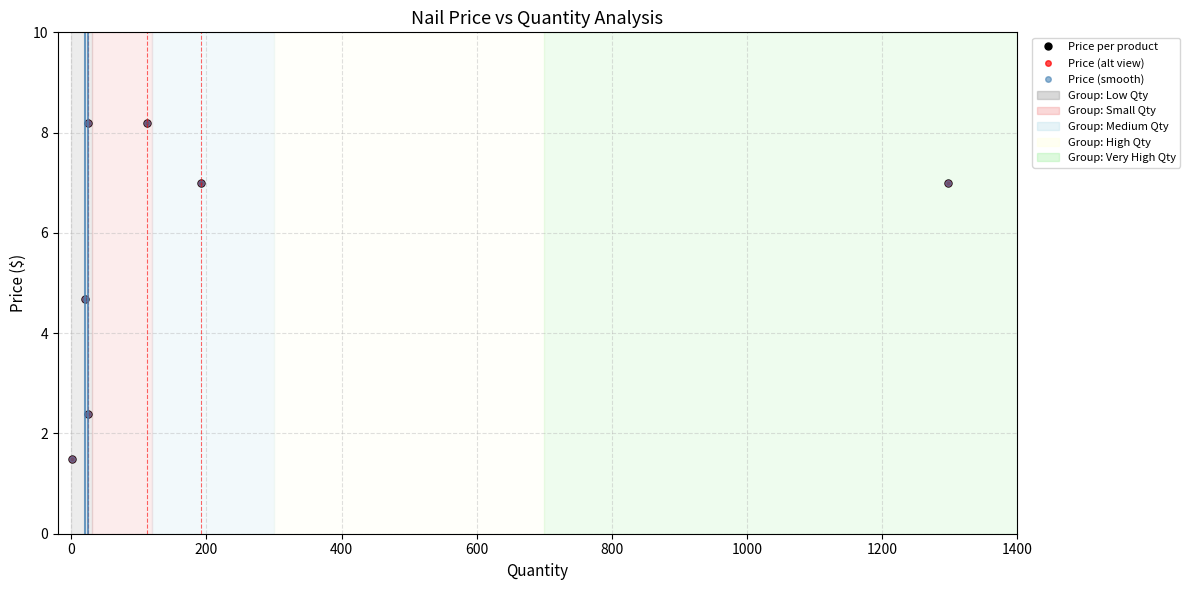

What is the sum of the Price (smooth) values at 600 and 200?

10.6